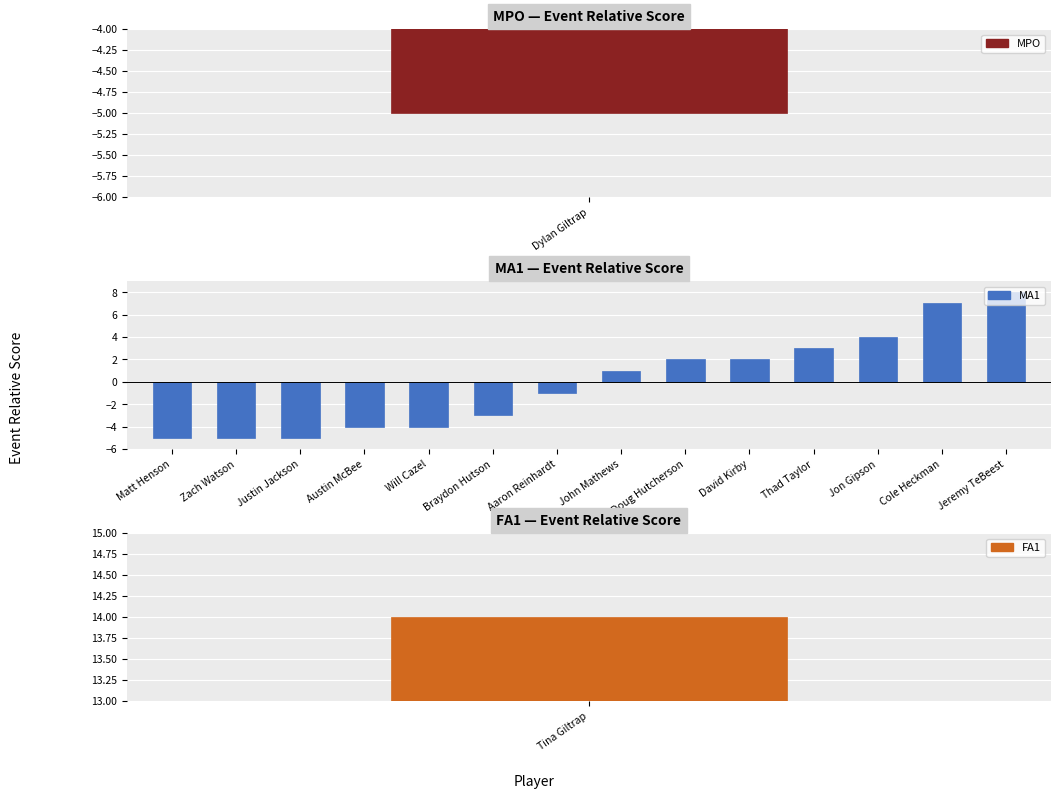

True or false: the data shows -1 at Matt Henson.

False